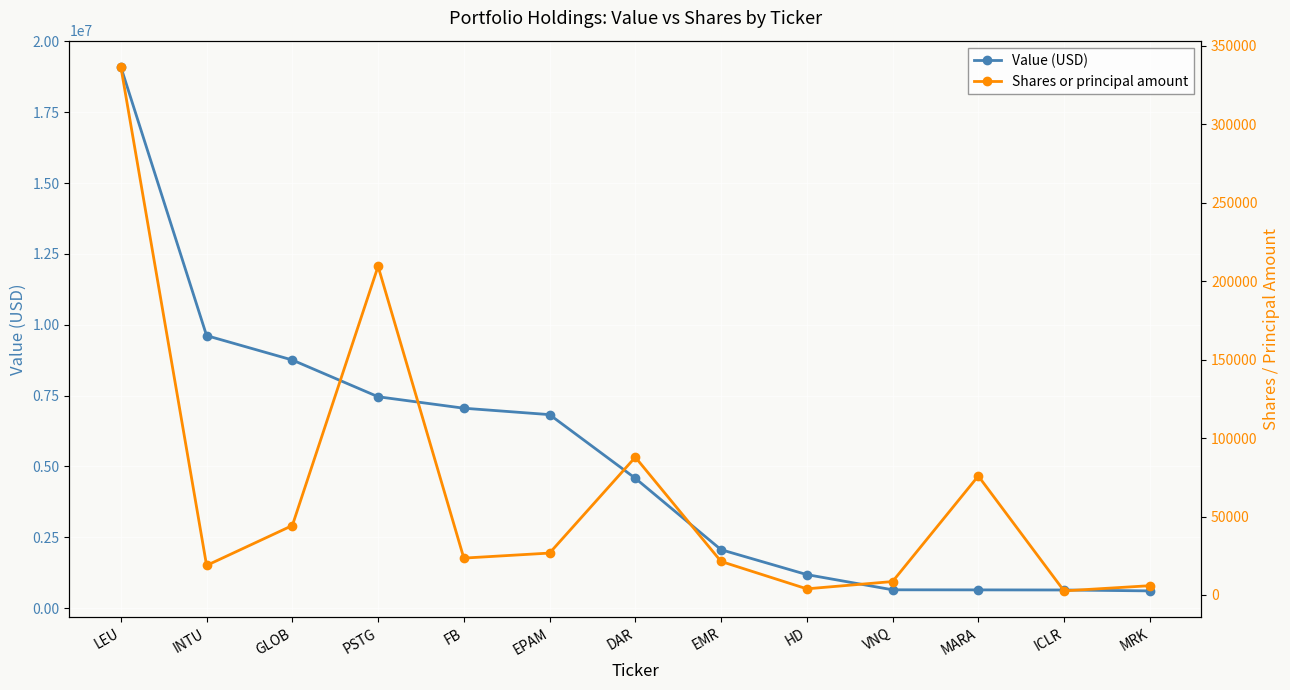

What is the label of the 4th point from the right?

VNQ